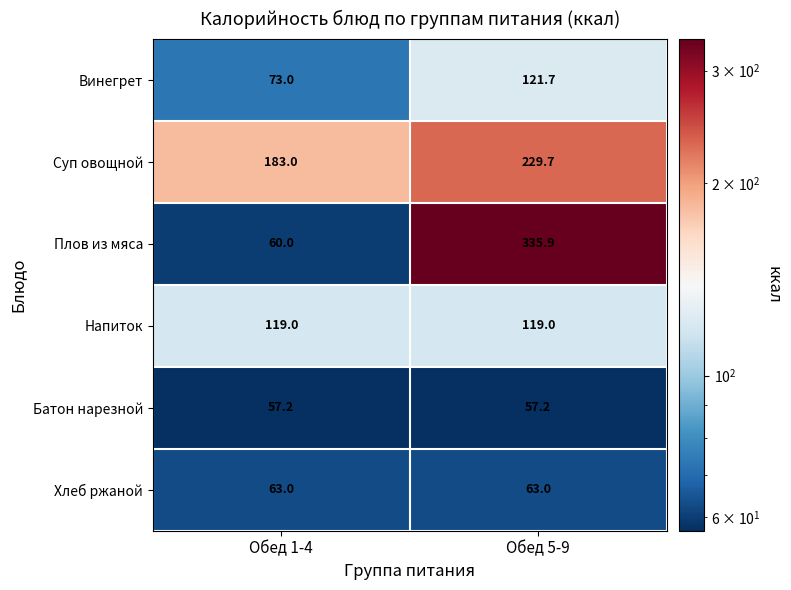

List the series in order of their peak value, lowest first.

Батон нарезной, Хлеб ржаной, Напиток, Винегрет, Суп овощной, Плов из мяса